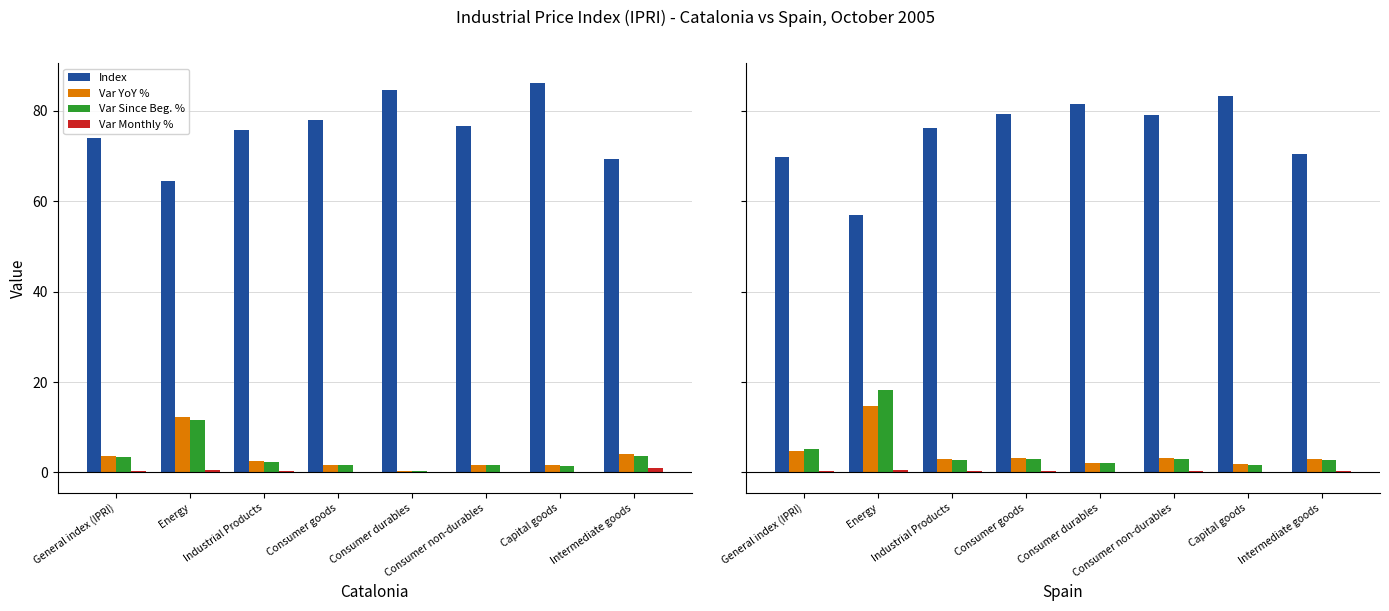

Rank the categories by Var Monthly % value from highest to lowest.

Energy, General index (IPRI), Industrial Products, Consumer goods, Consumer non-durables, Intermediate goods, Consumer durables, Capital goods